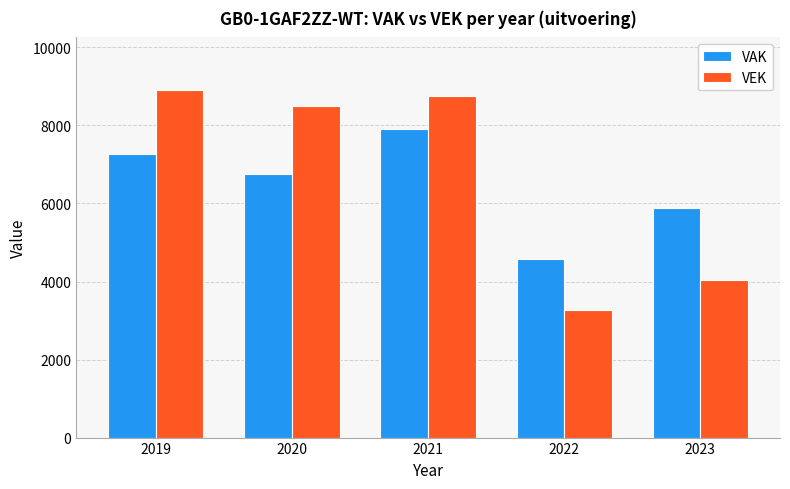

The VAK series shows 6815 at 2022. True or false?

False